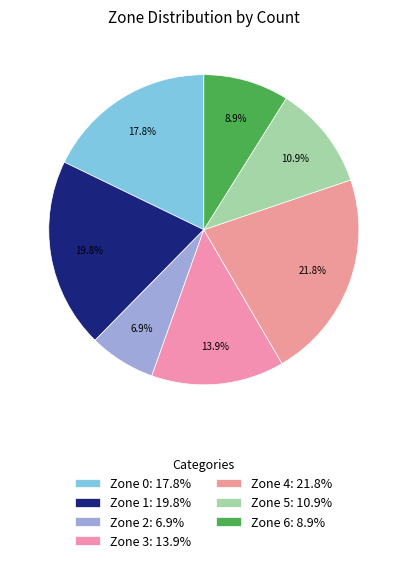

Combined, do Zone 6 and Zone 5 account for over 50%?

No